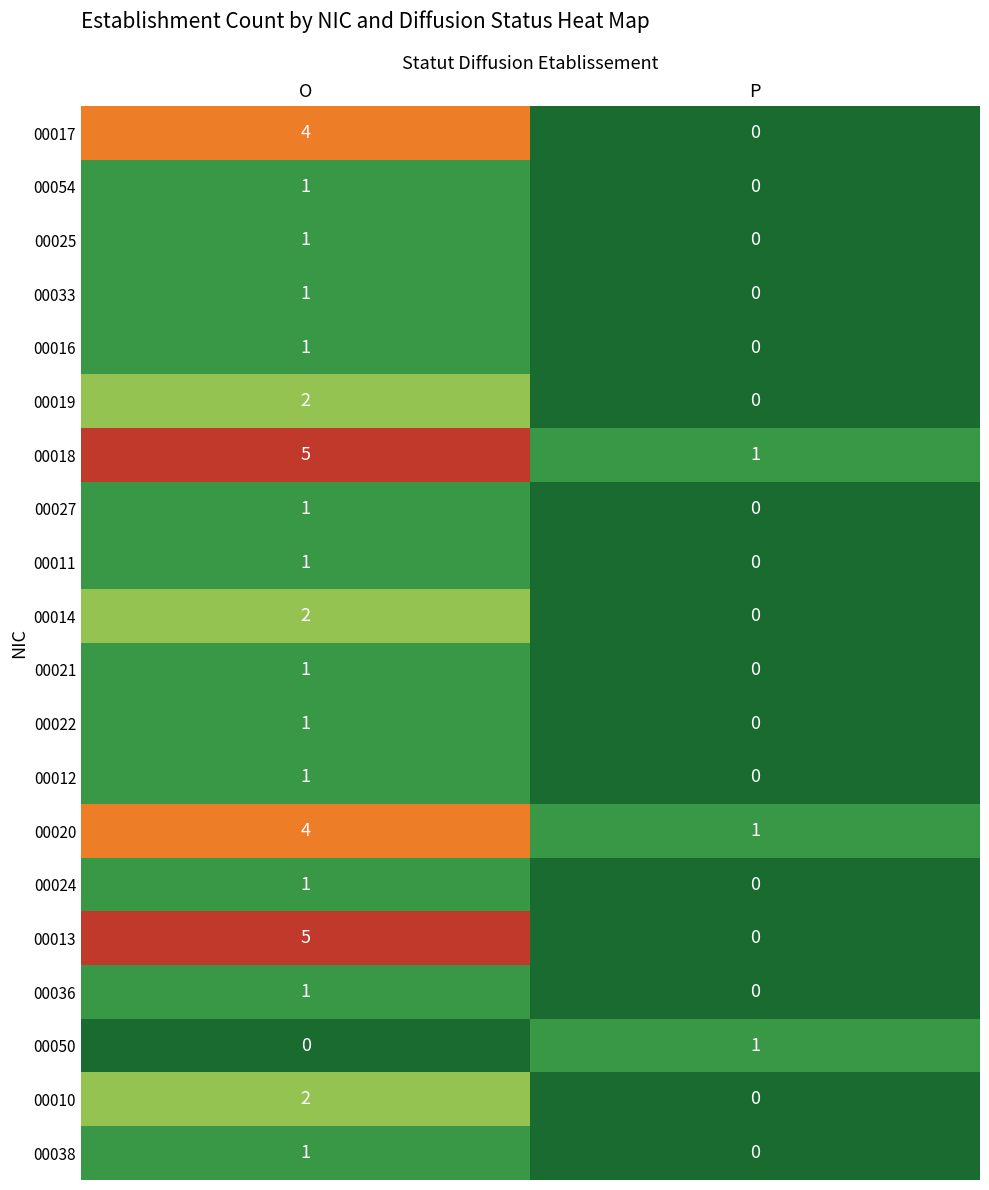

True or false: 00050 has a value of 1 at P.

True